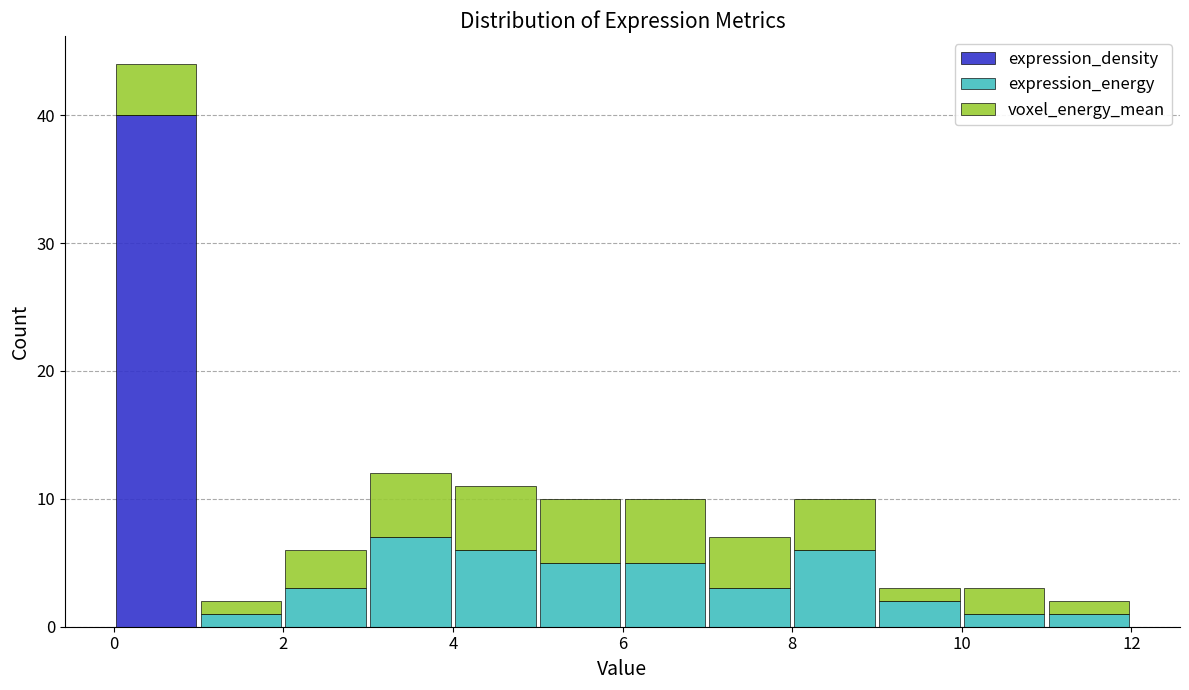

What is the total height of the stacked bar covering 10 to 11 on the x-axis? The values are not printed on the chart, so give them approximately, as read against the axis.

3